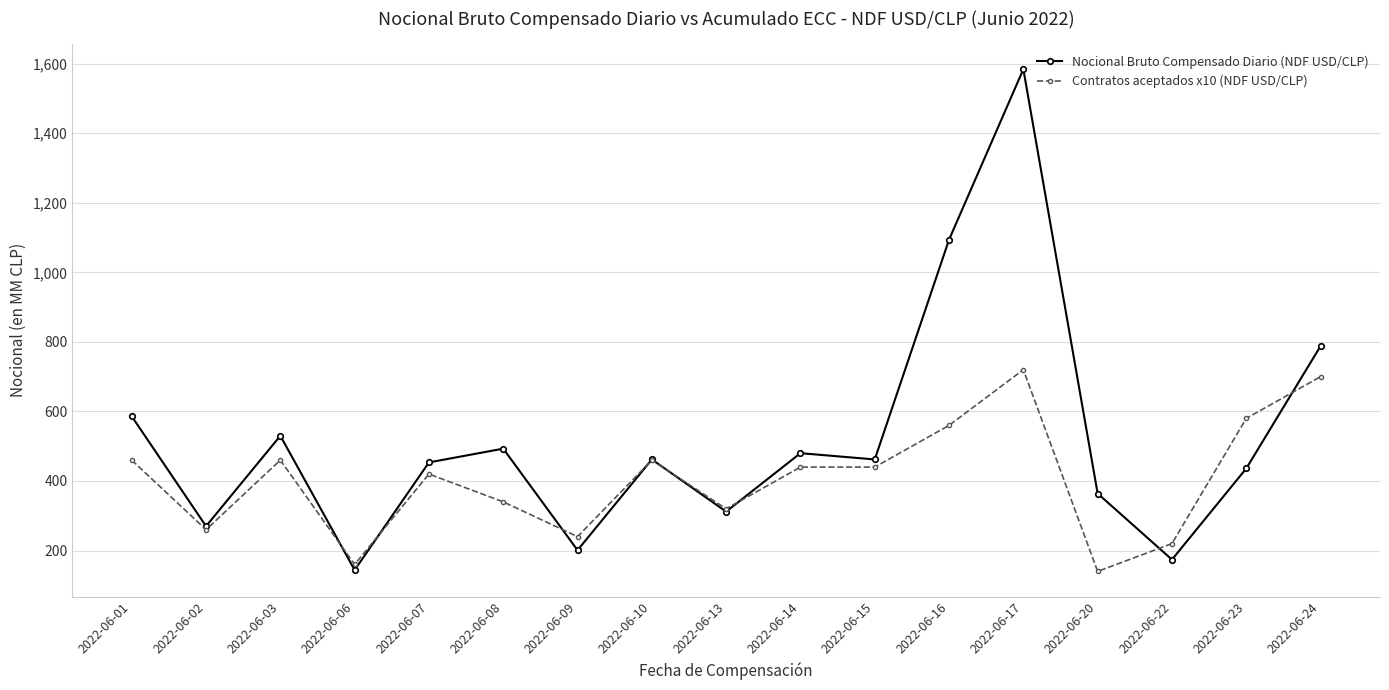

At which label is Nocional Bruto Compensado Diario (NDF USD/CLP) closest to 864?

2022-06-24